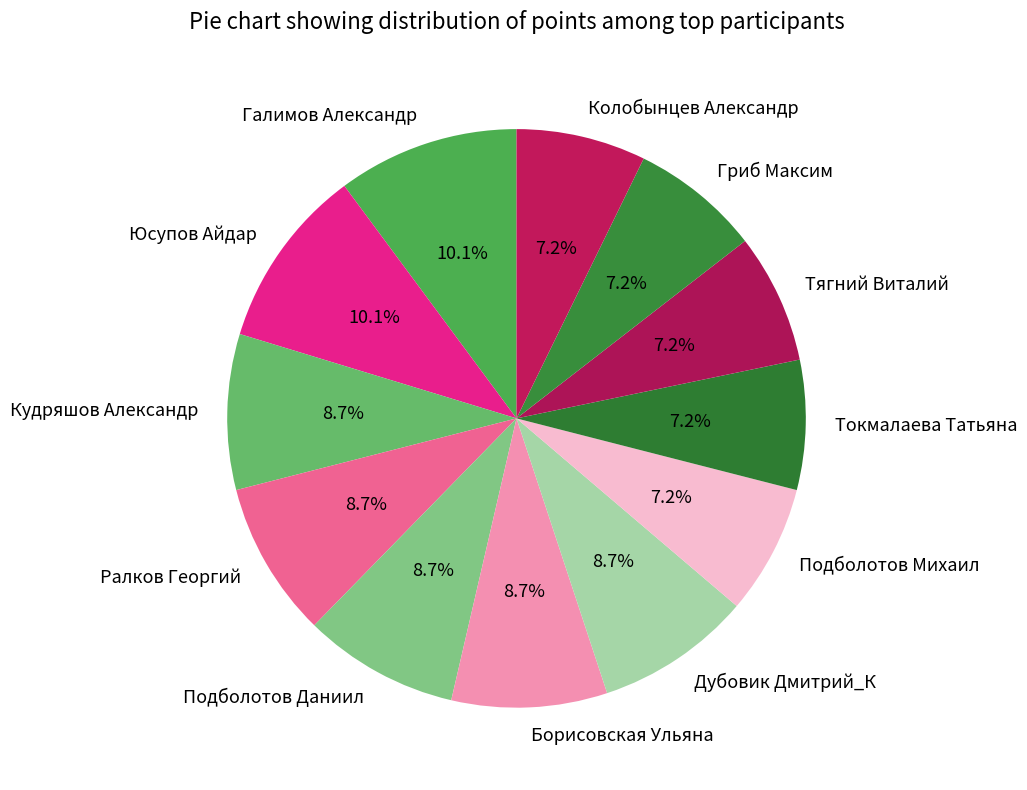

To the nearest percent, what is the average slice percentage?

8%